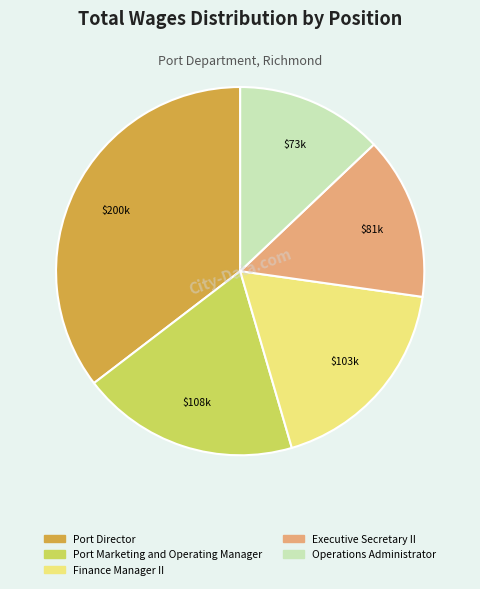

True or false: Executive Secretary II accounts for 14% of the total.

True